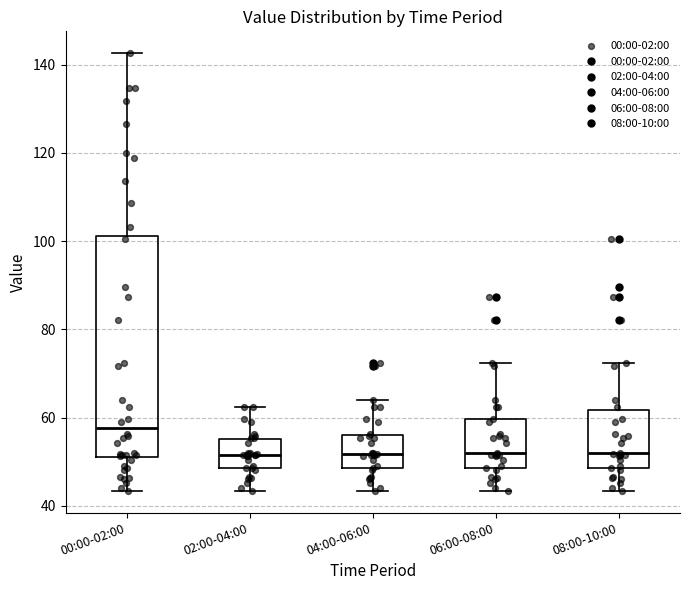

Which box's median line is the highest?

00:00-02:00